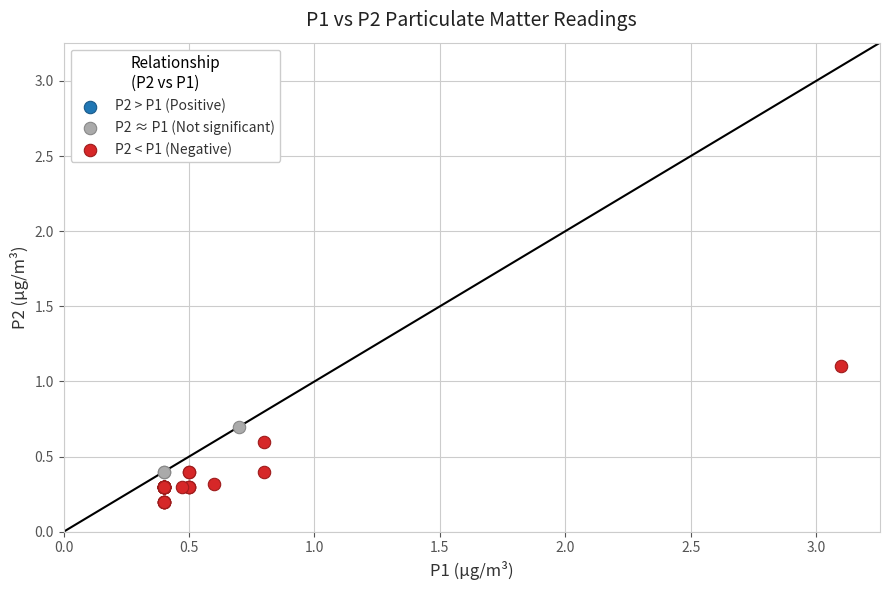

Which series contains the highest Y value?

P2 < P1 (Negative)